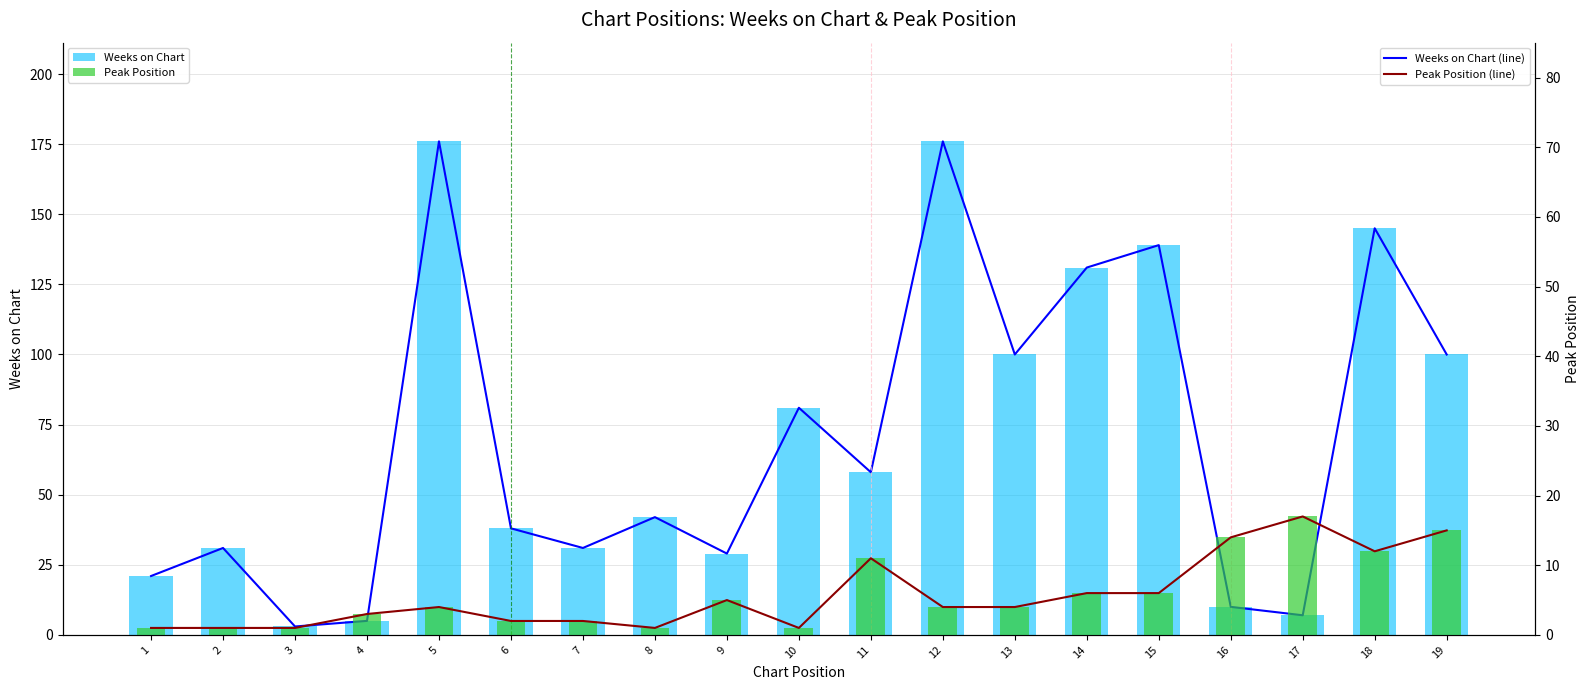

Which has a higher value, 17 or 6?

6